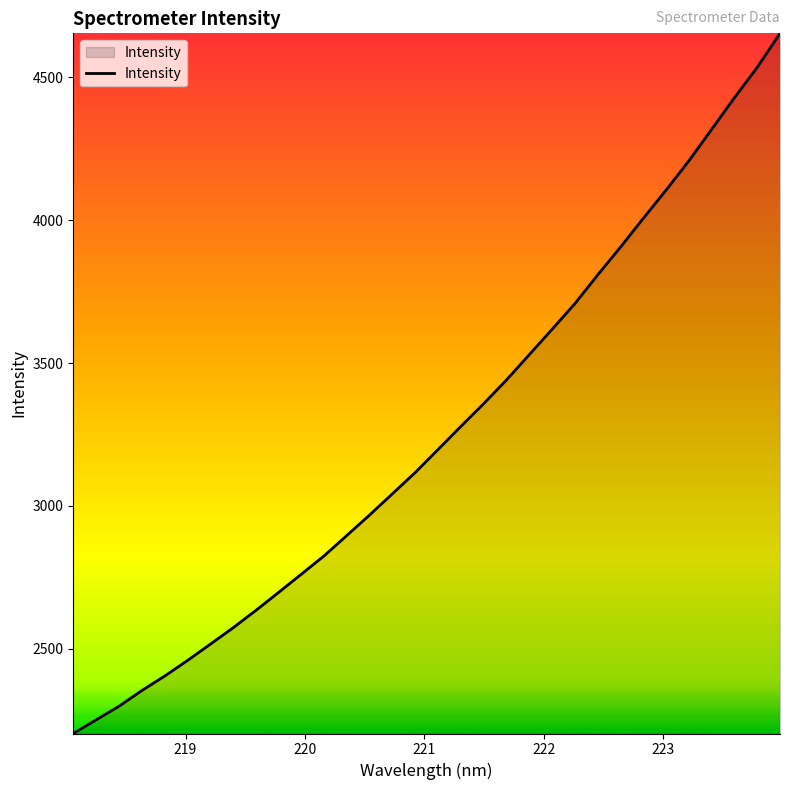

True or false: the data has more than 1 interior local peaks.

False